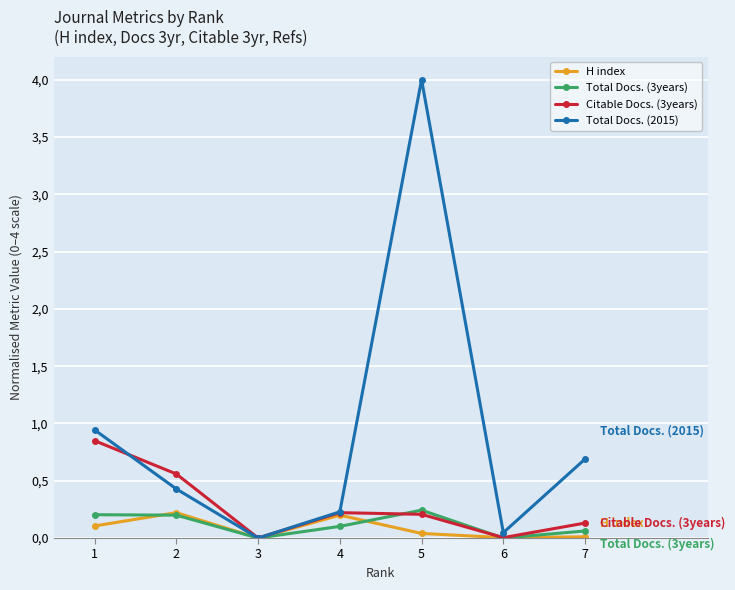

Where do Total Docs. (3years) and H index first cross each other?

1 and 2